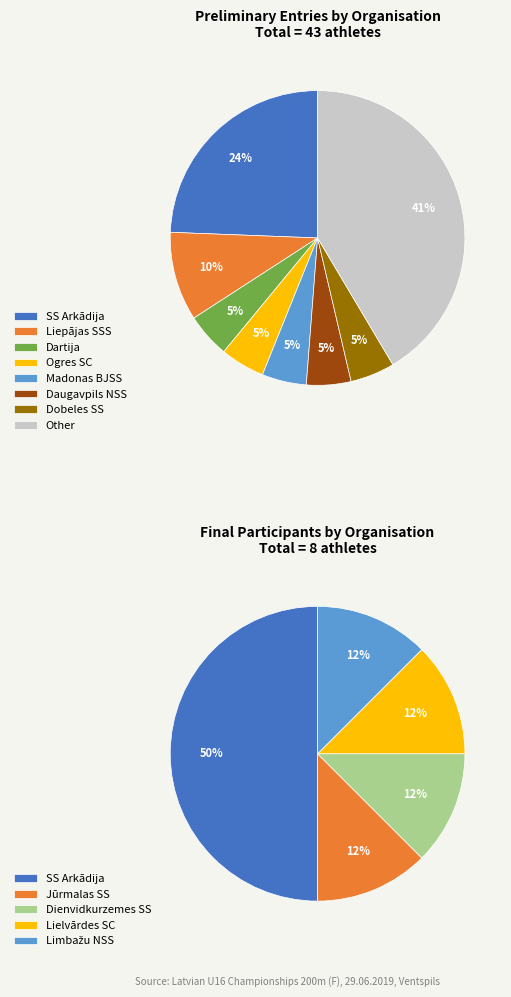

Combined, what portion of the pie is SS Arkādija and Liepājas SSS?

34.1%